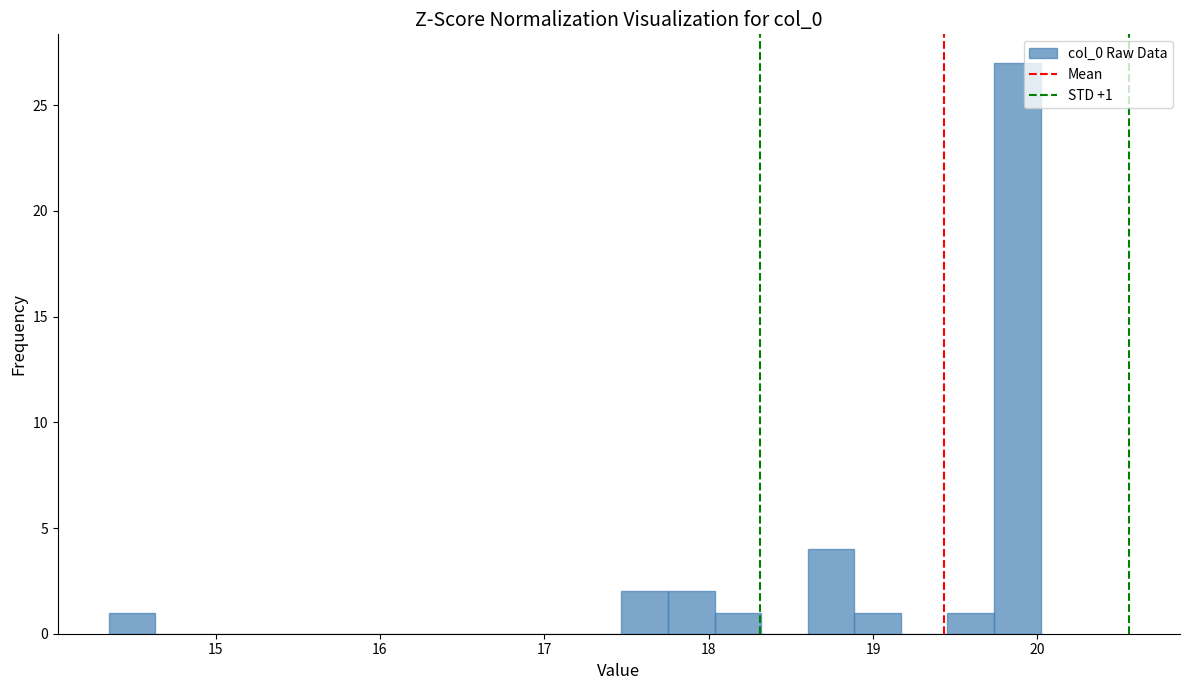

Read against the x-axis, roughly where is the centre of the tallest bar?

19.9